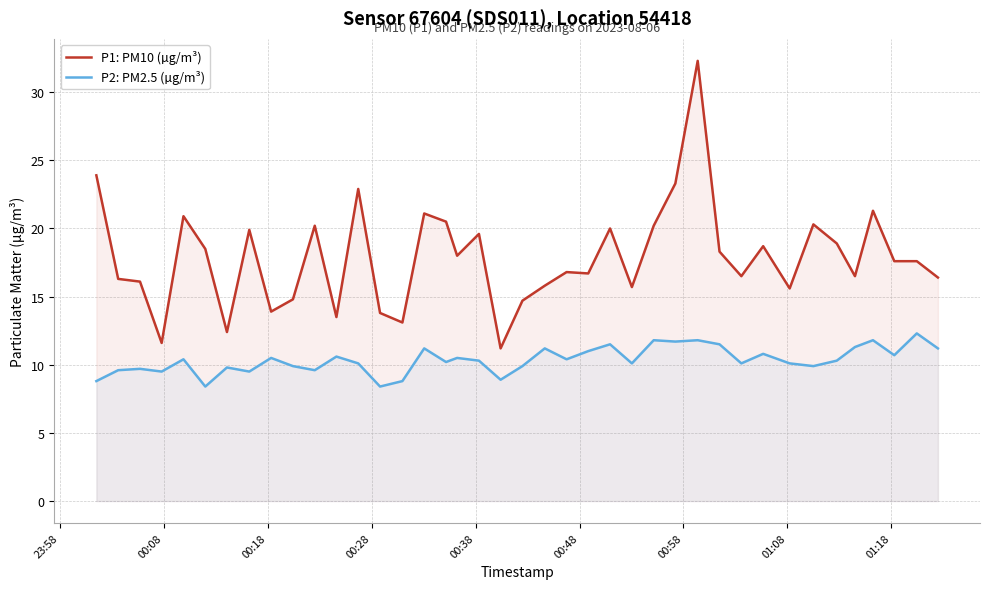

What is the difference between the maximum and minimum values in the P1: PM10 (µg/m³) series?

21.1